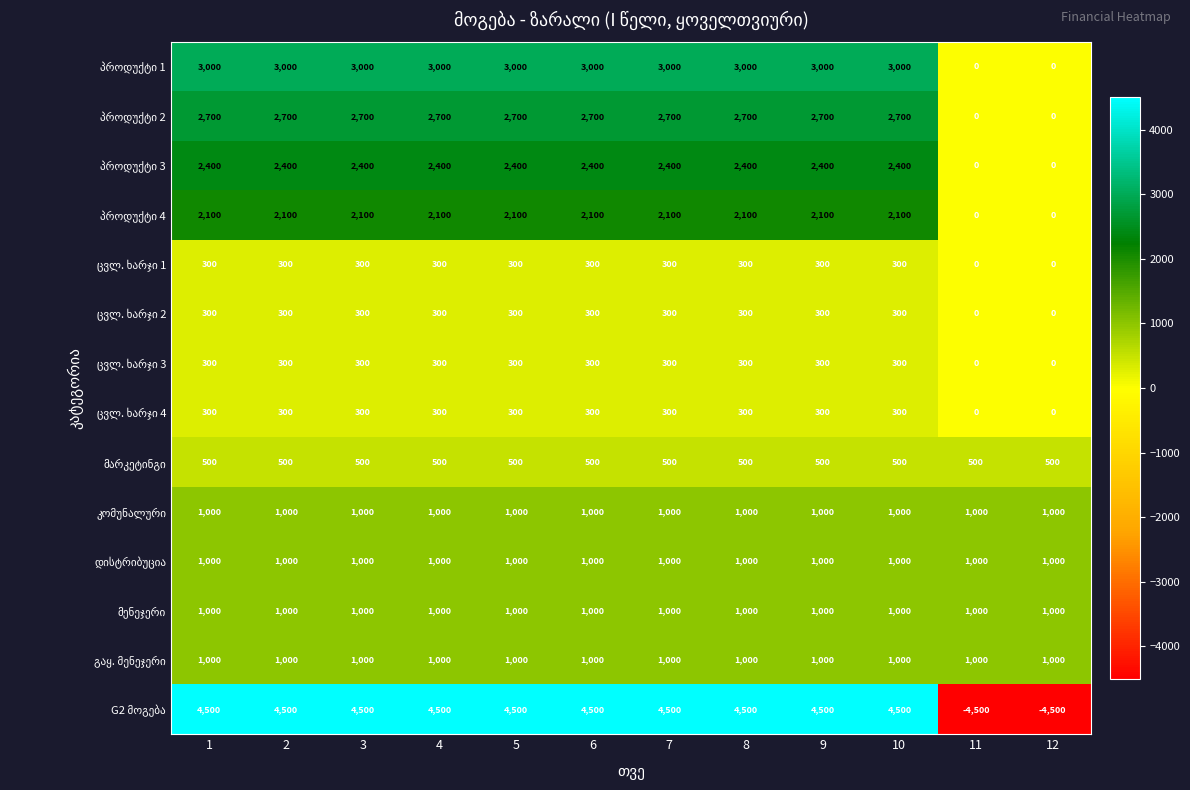

What is the maximum value shown in the chart?

4500